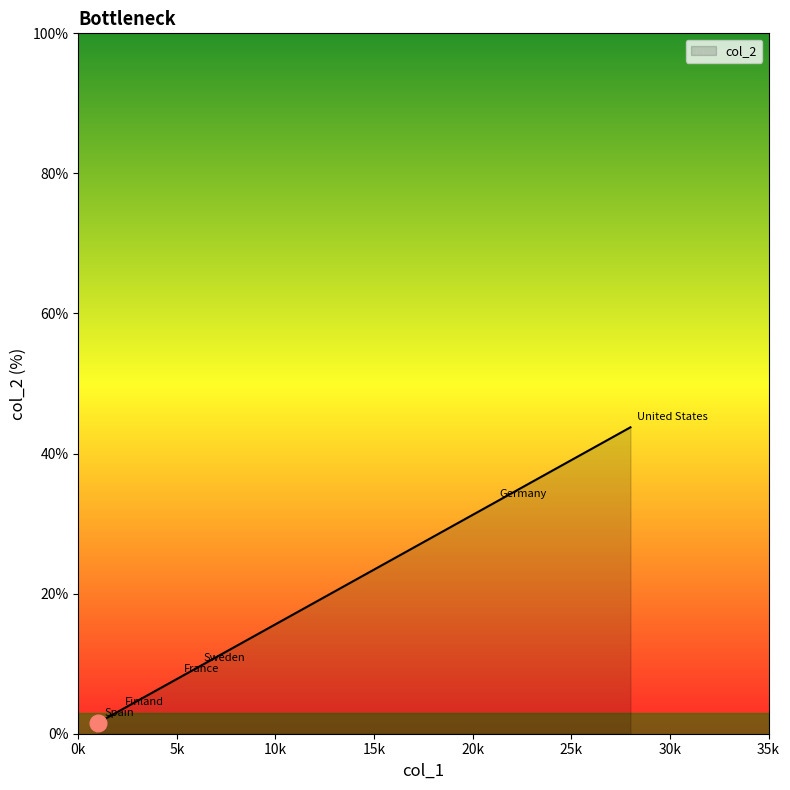

What is the average value?

16.4